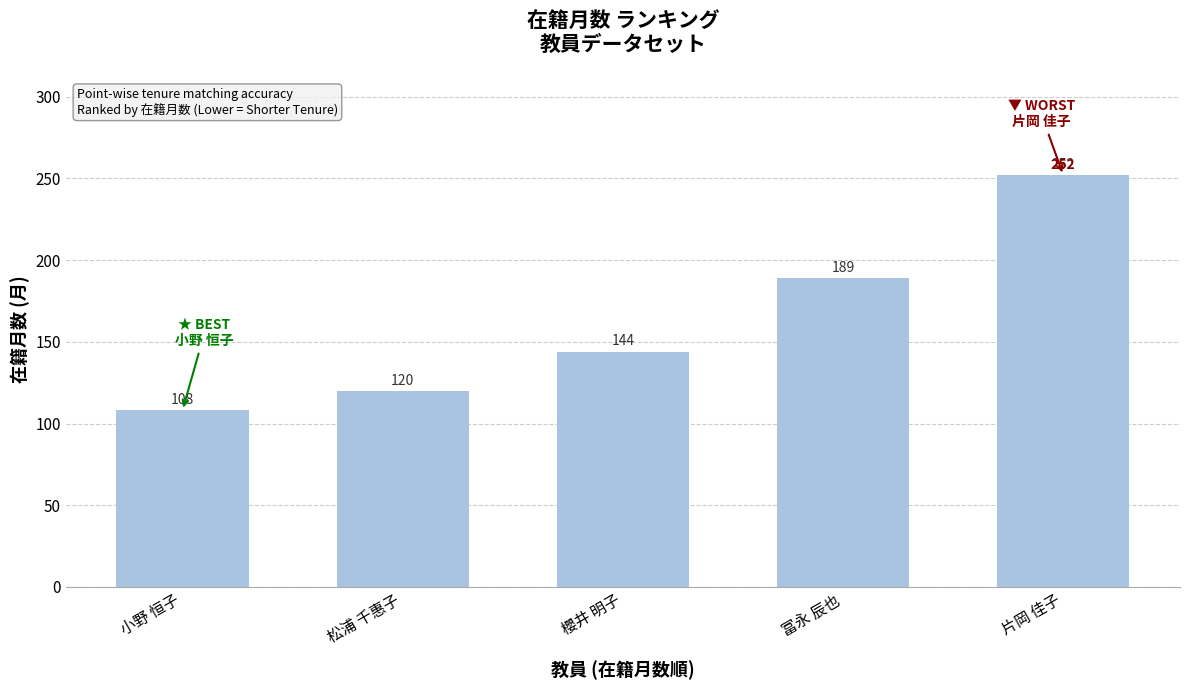

What is the ratio of the value at 小野 恒子 to the value at 片岡 佳子?

0.4